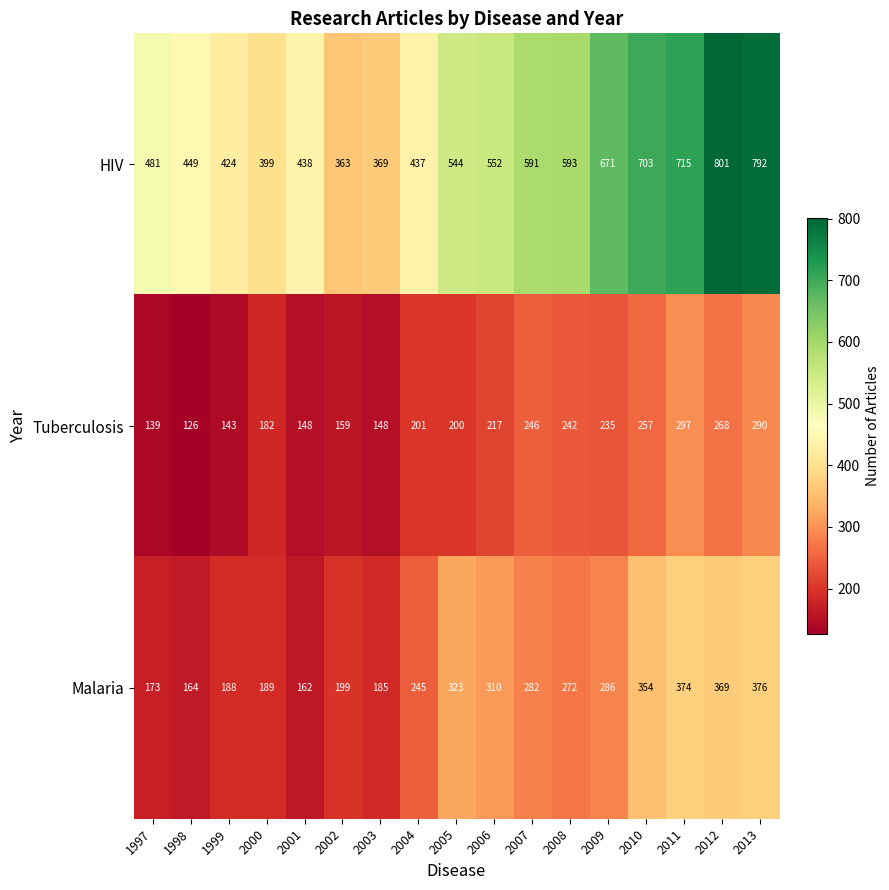

The value of Tuberculosis at 1999 is 99. True or false?

False